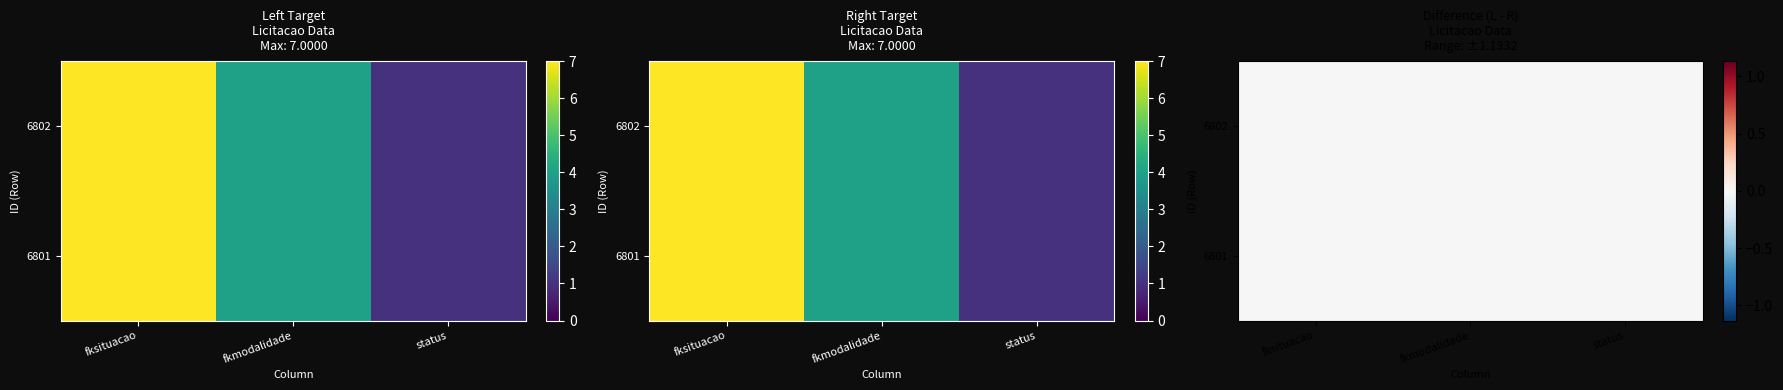

At how many categories does at least one series exceed 5?

1